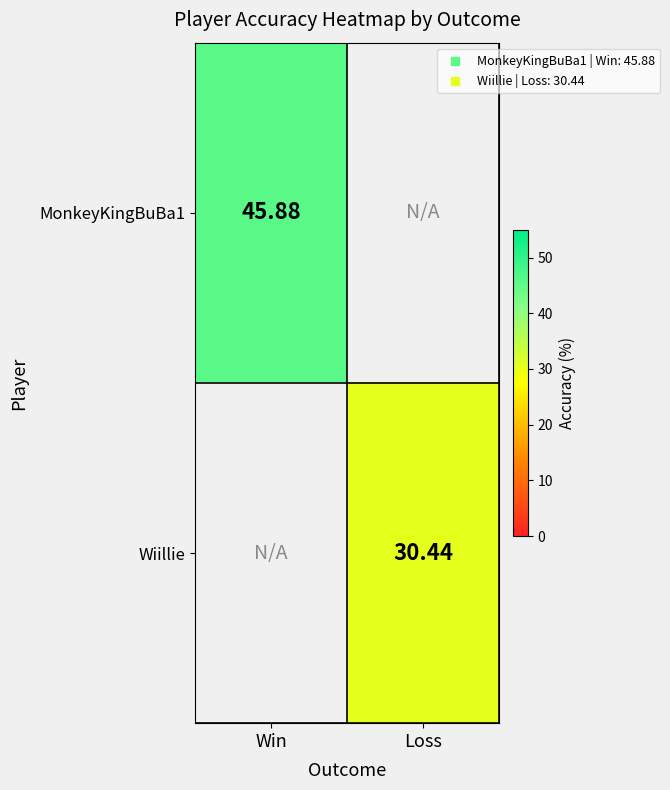

How many series are shown in this chart?

2